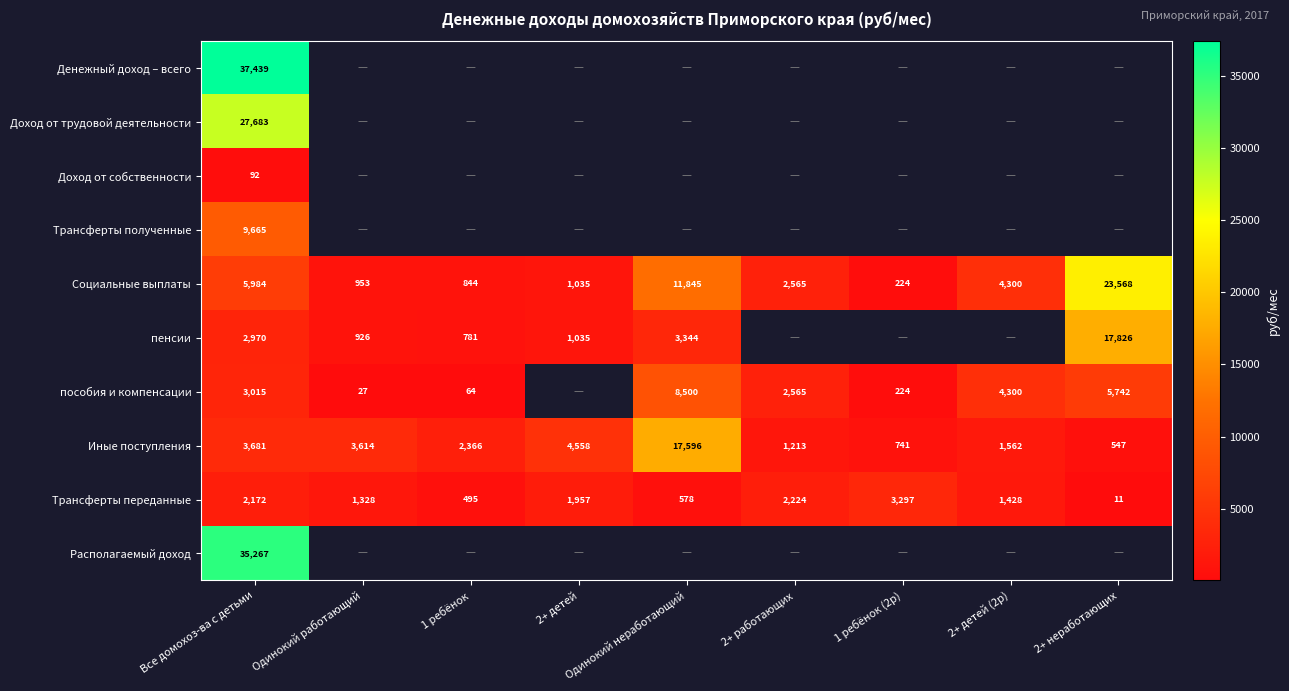

Where does the Социальные выплаты series first go above 2565?

Все домохоз-ва с детьми